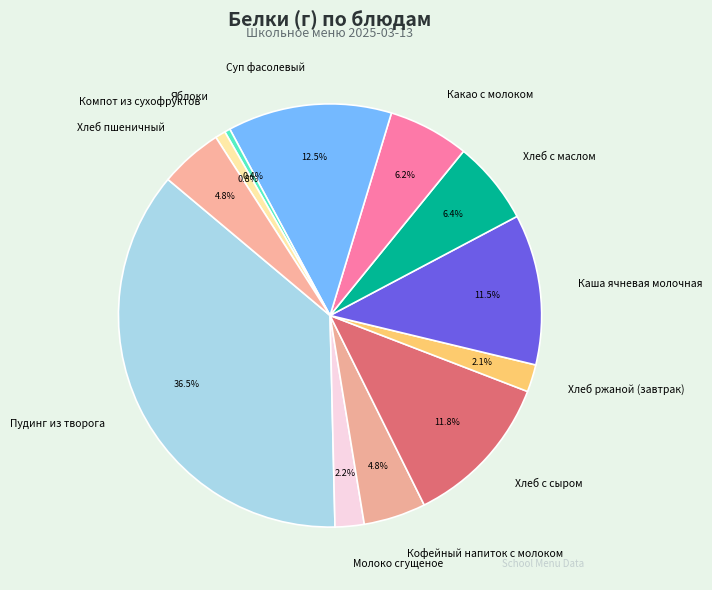

How many slices are in this pie chart?

12